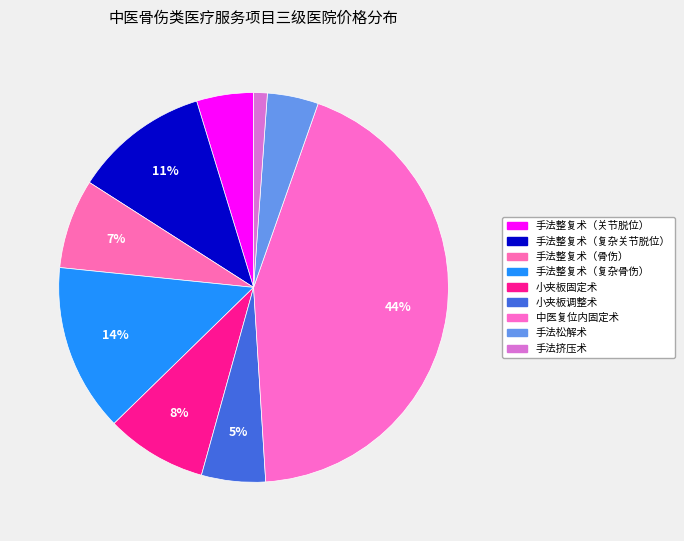

How many segments does this pie chart have?

9